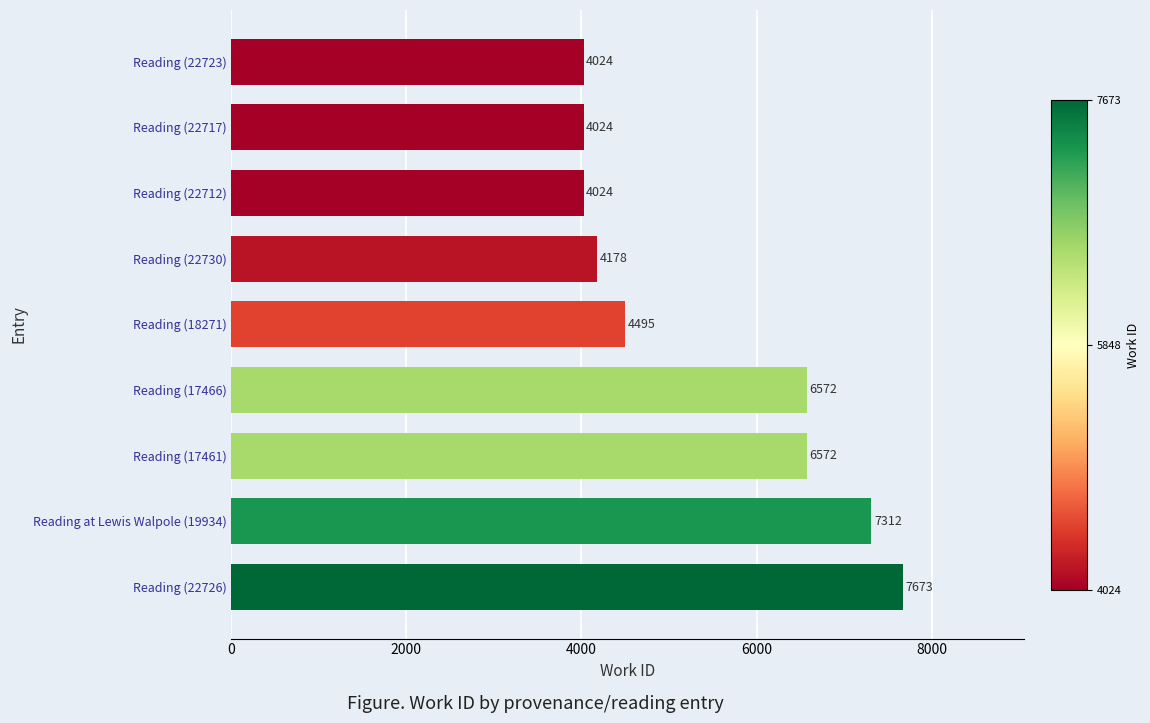

What is the difference between the values at Reading (17466) and Reading at Lewis Walpole (19934)?

740